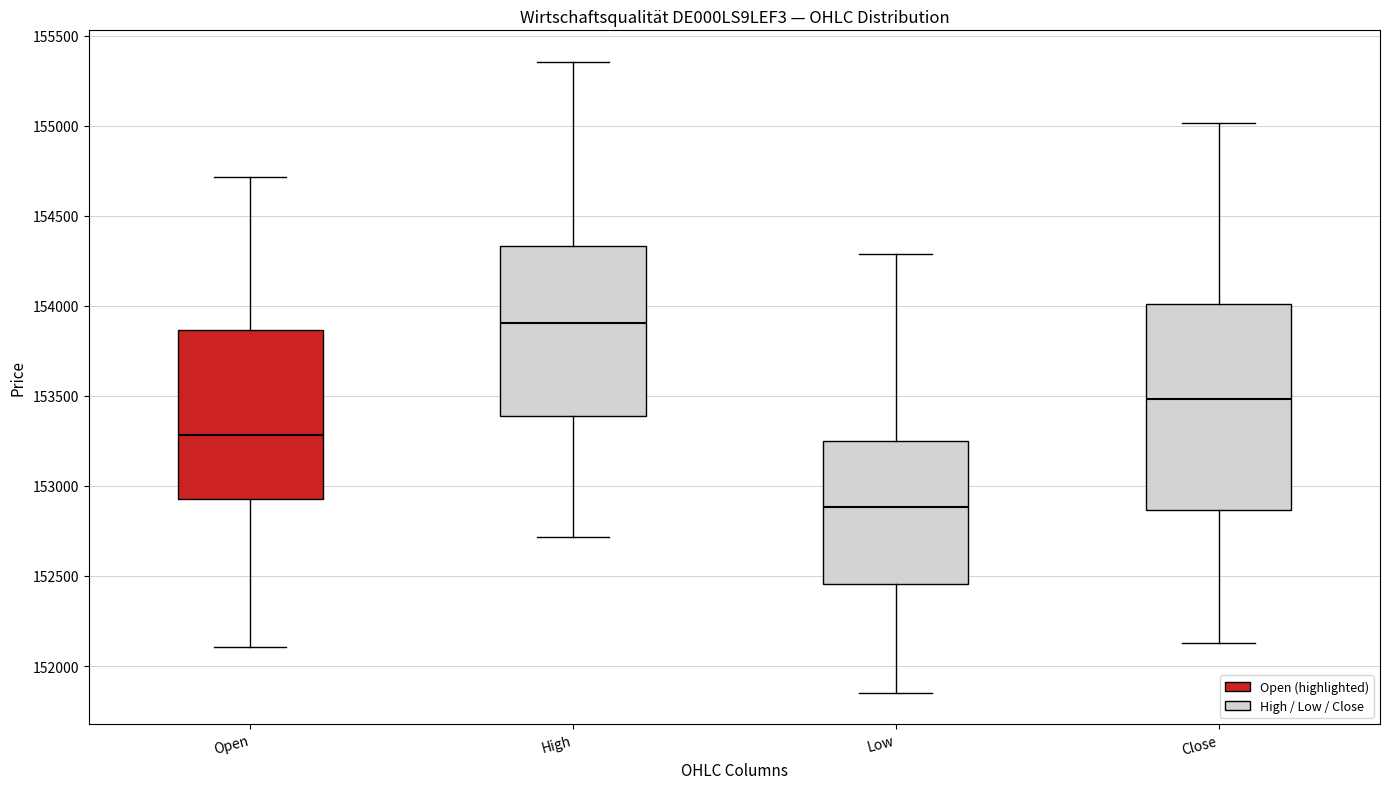

Which box is the tallest, from its lower edge to its upper edge?

Close